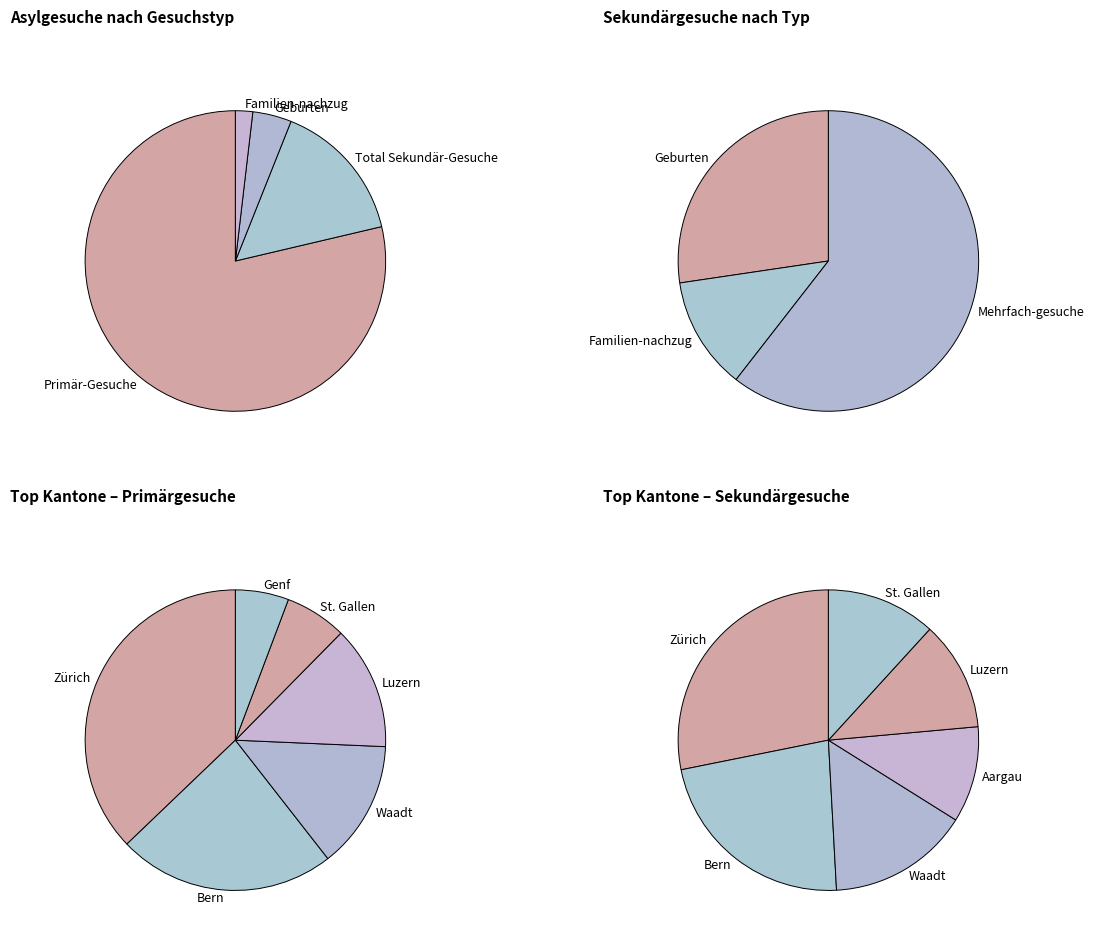

Combined, do Bern and Neuenburg account for over 50%?

No